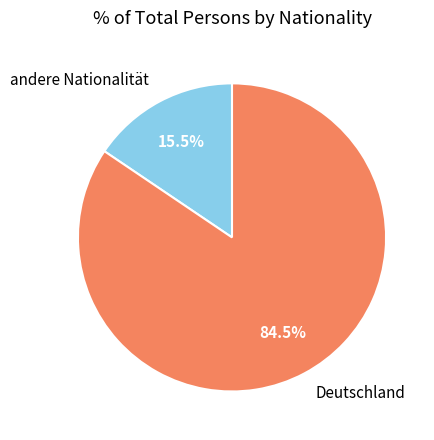

What is the smallest slice in the pie chart?

andere Nationalität